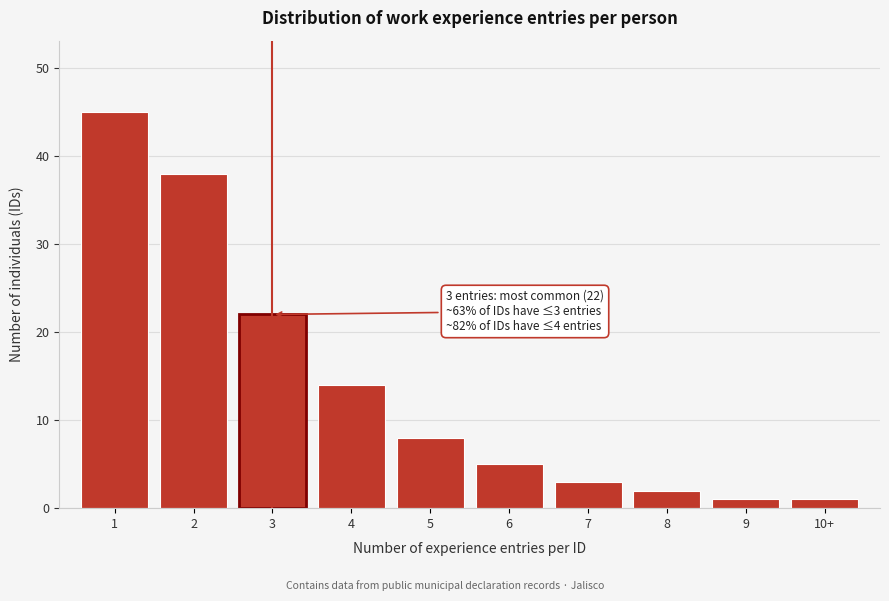

Reading left to right, what are all the values shown in this chart?

45	38	22	14	8	5	3	2	1	1